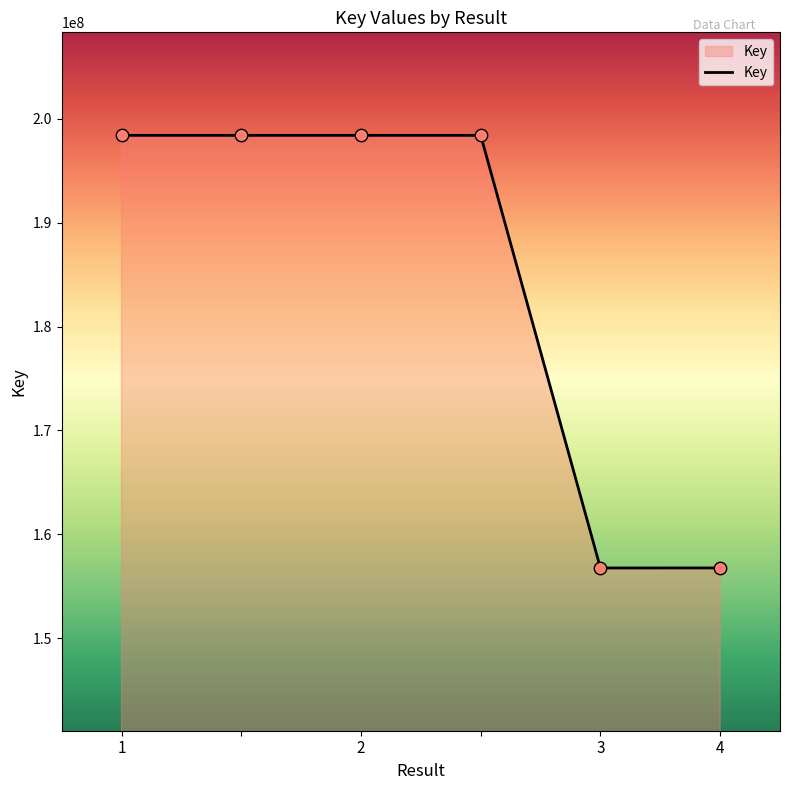

What is the minimum value shown in the chart?

156756408